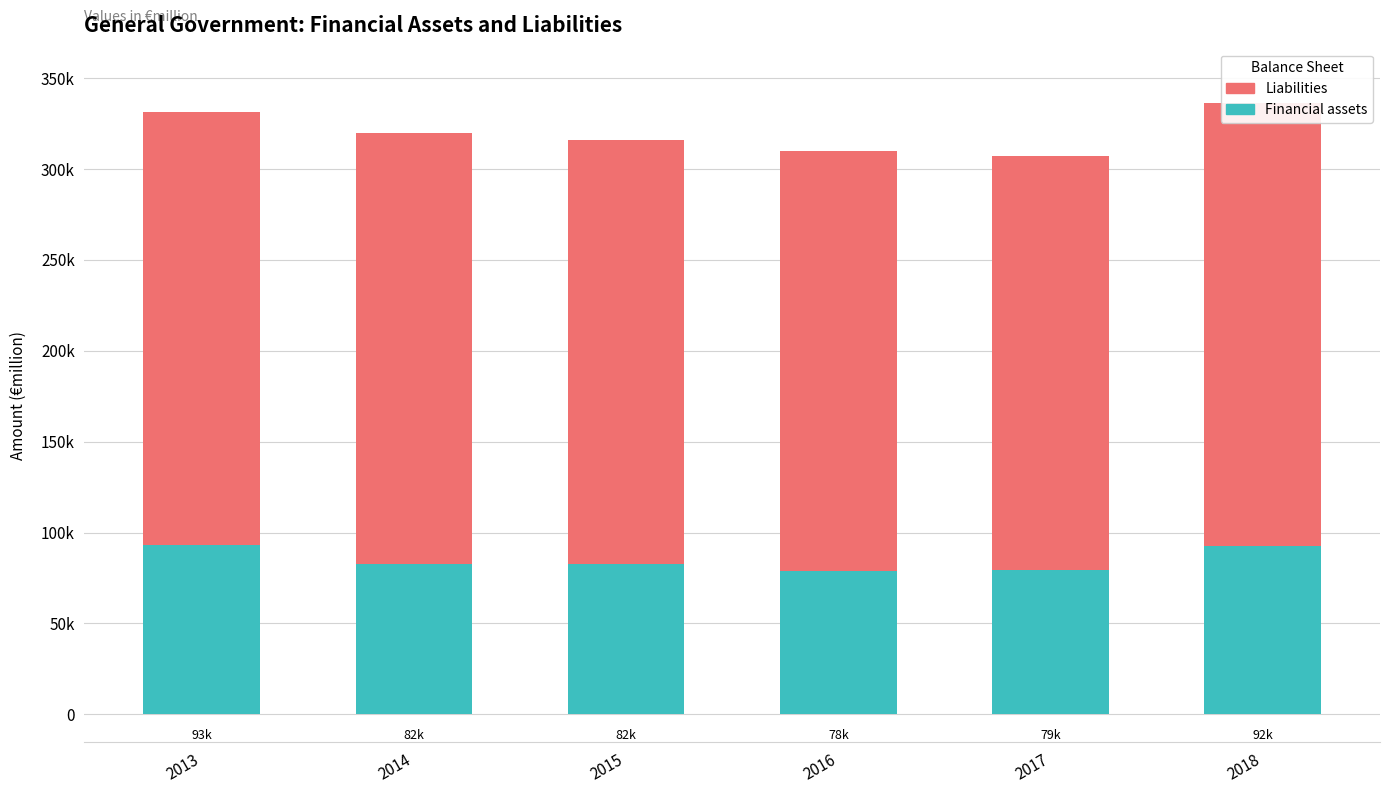

The value of Liabilities at 2013 is 350016. True or false?

False